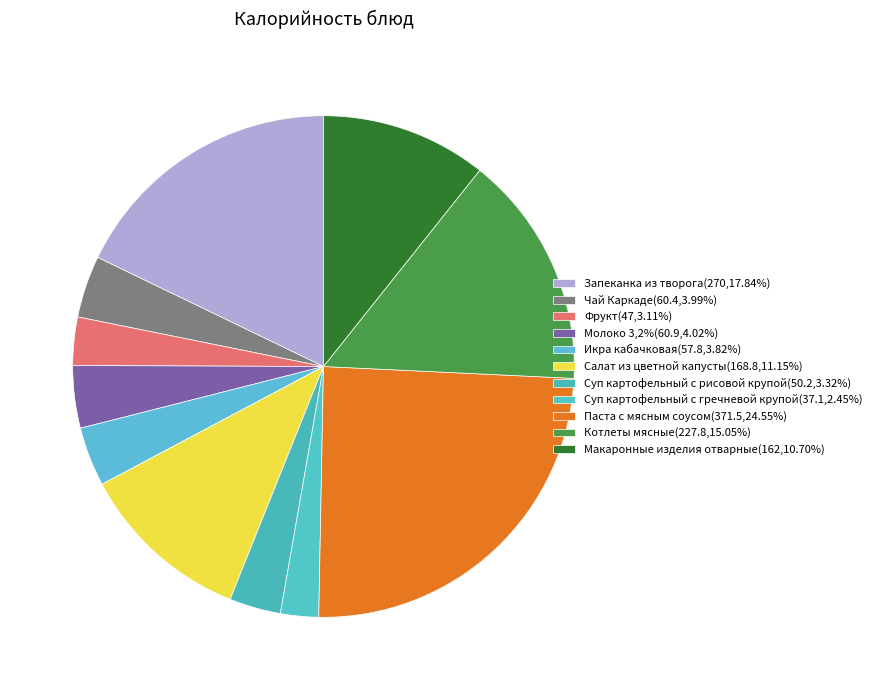

How many slices are in this pie chart?

11